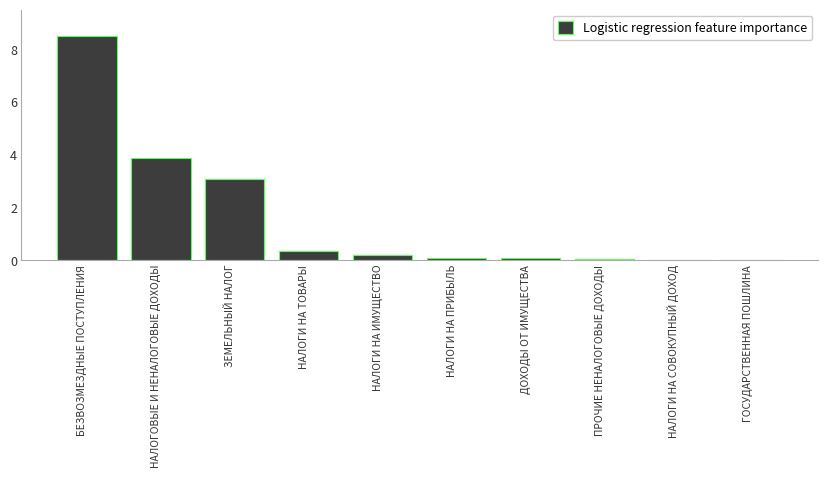

What is the sum of all values?

16.2